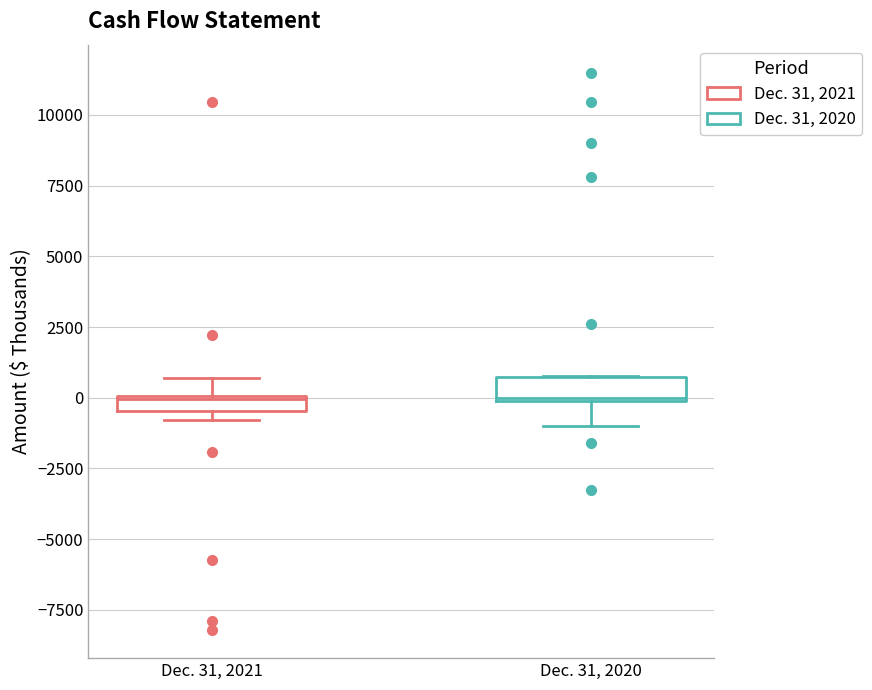

Where is the upper edge of the box for Dec. 31, 2020 on the y-axis? The values are not printed on the chart, so give them approximately, as read against the axis.

500